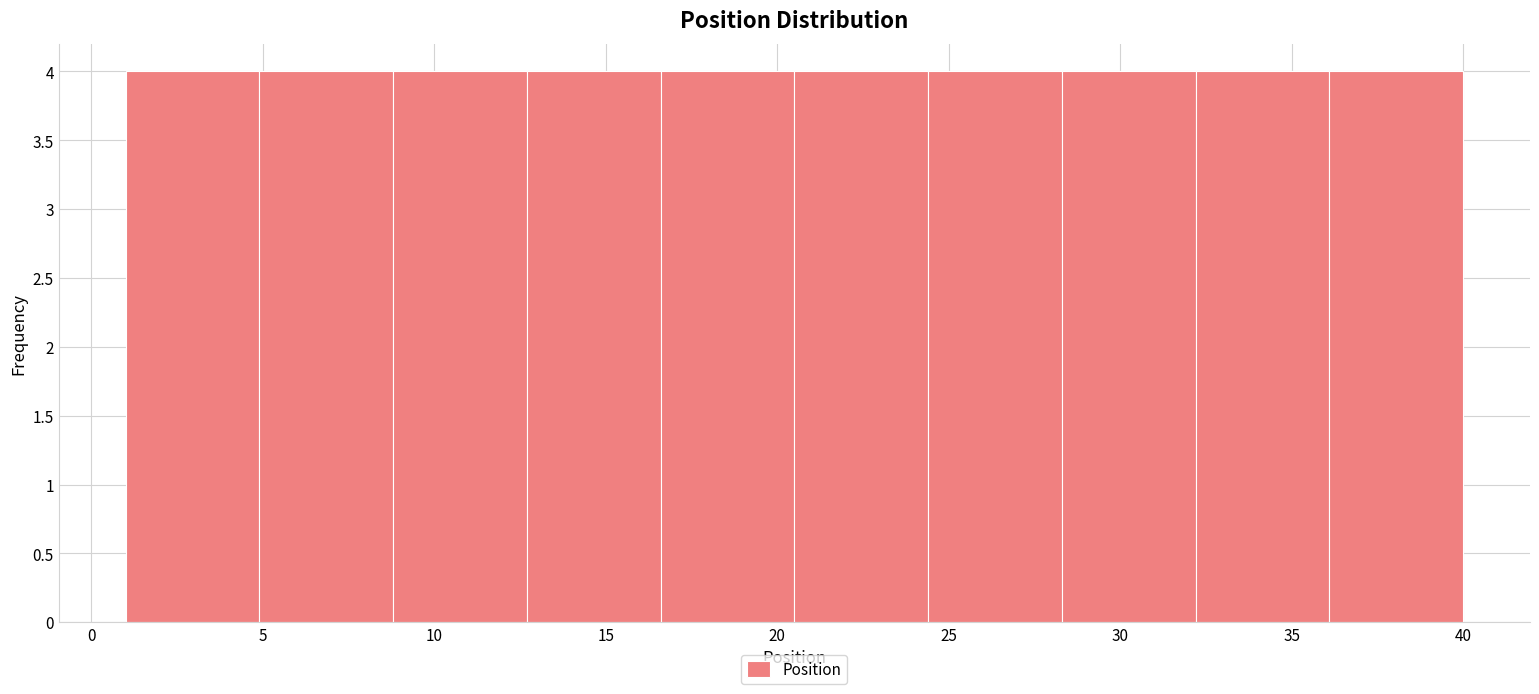

How tall is the bar that spans 36.1 to 40.0 on the x-axis? Neither the bar edges nor the heights are printed on the chart, so give them approximately, as read against the axes.

4